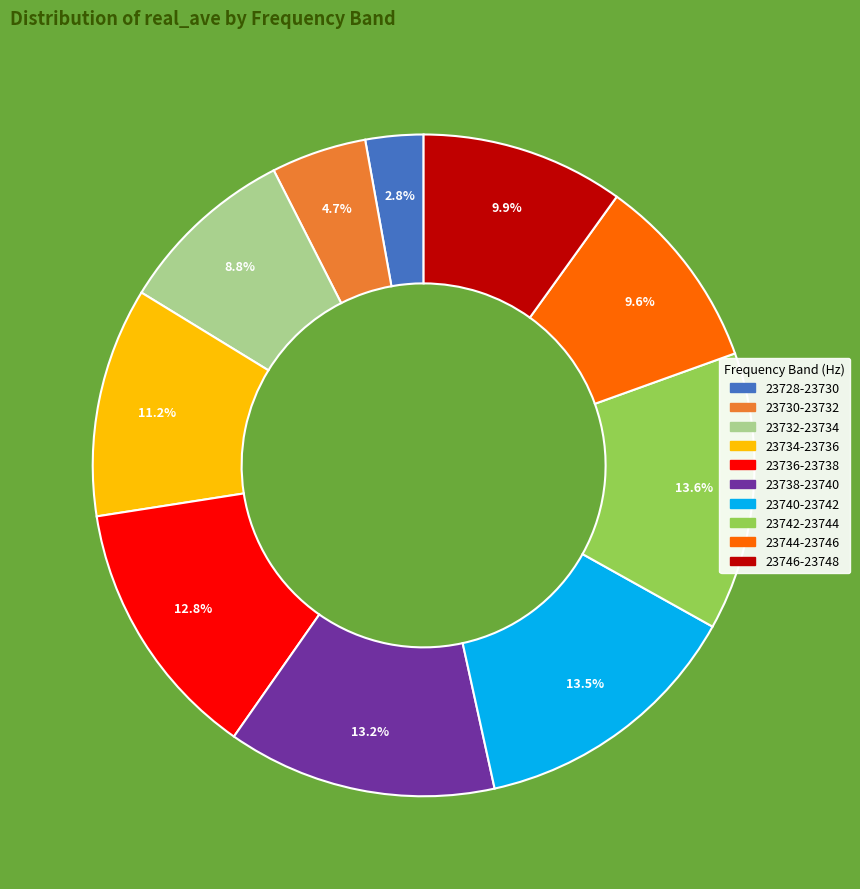

Is there any slice that represents more than half of the pie?

No